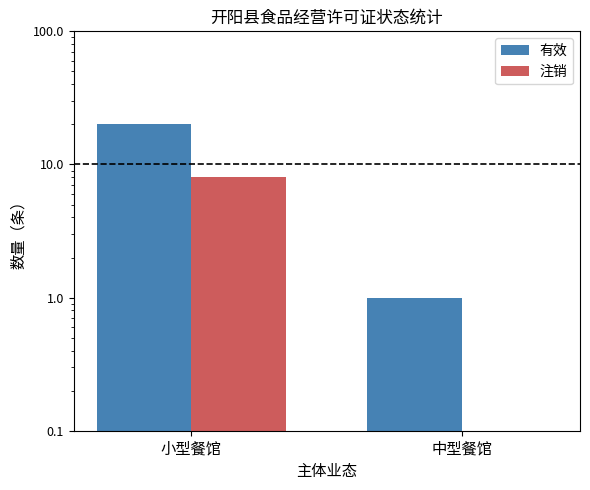

Reading left to right, extract all data points from this chart.

有效: 20	1
注销: 8	0